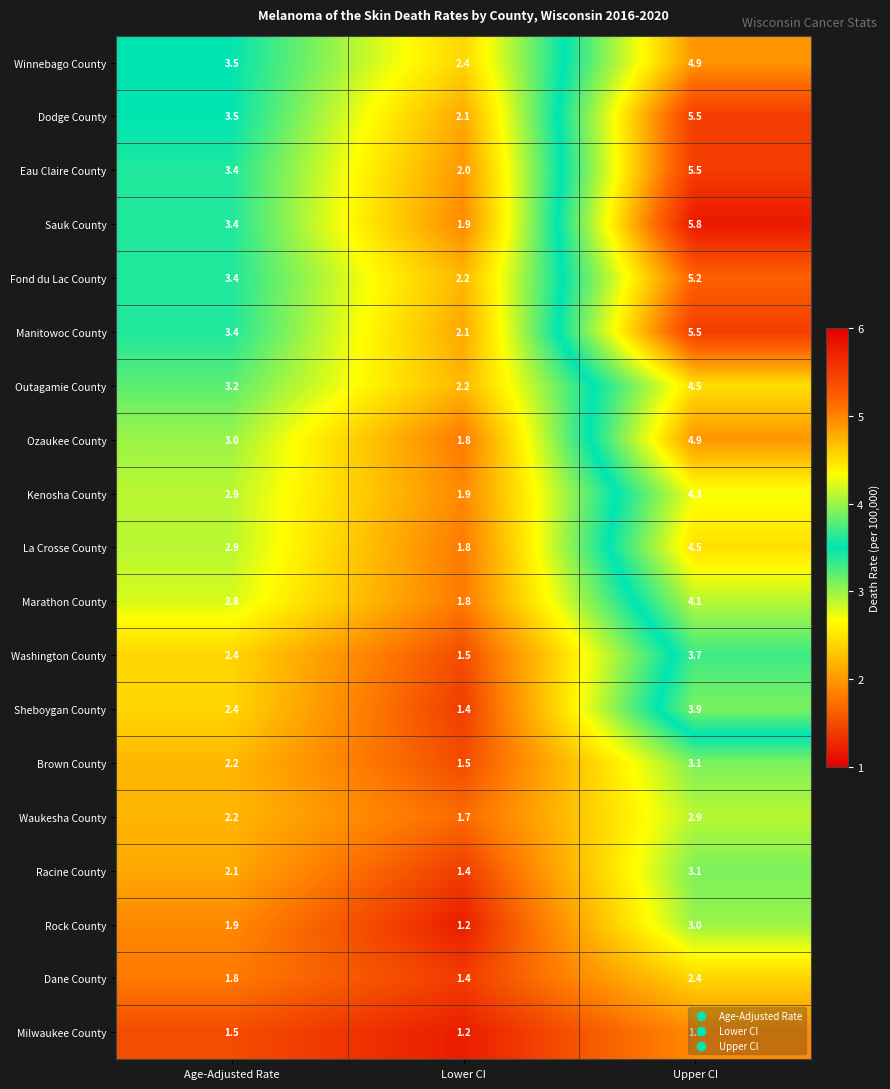

What value does the Outagamie County series have at Upper CI?

4.5